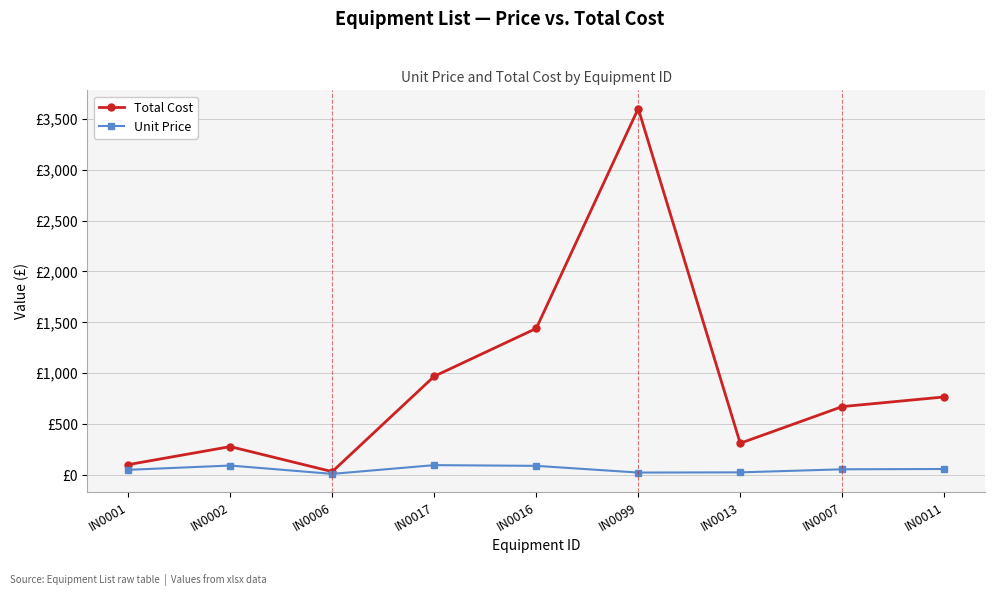

Reading left to right, list all the values displayed in this chart.

Total Cost: 102	279	33	970	1440	3600	312	672	767
Unit Price: 51	93	11	97	90	24	26	56	59